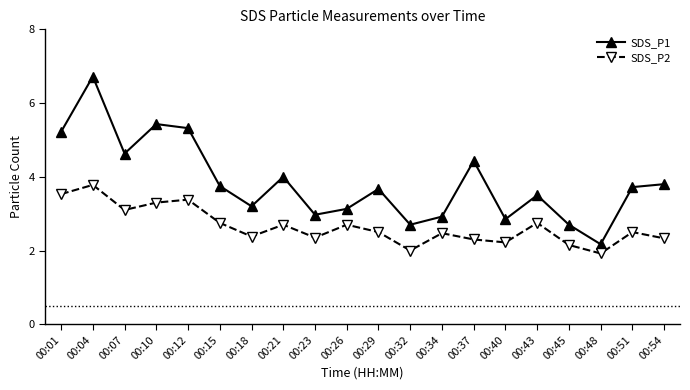

At how many categories does at least one series exceed 2?

20